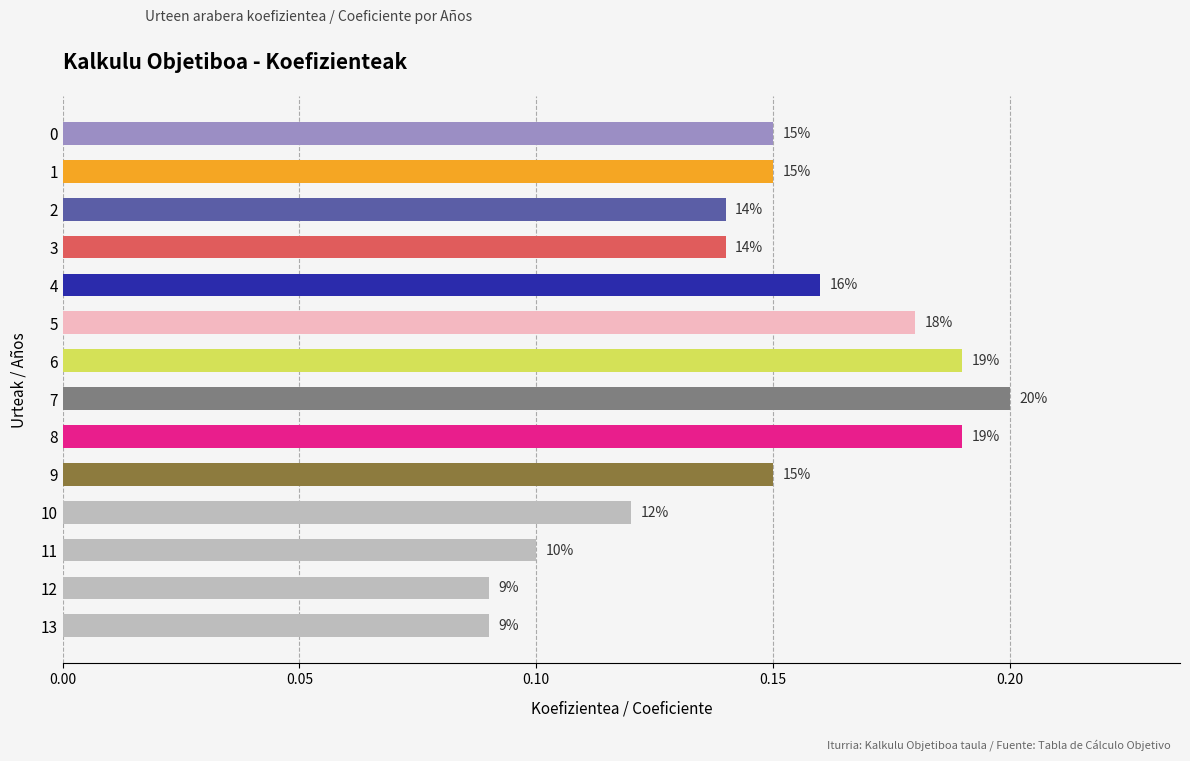

Does the chart contain any negative values?

No